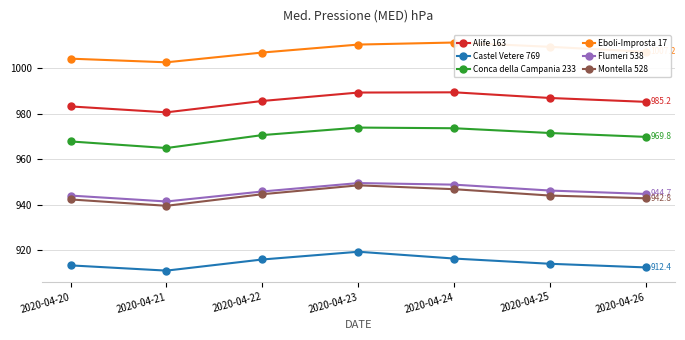

Which series has the largest range (max minus min)?

Conca della Campania 233